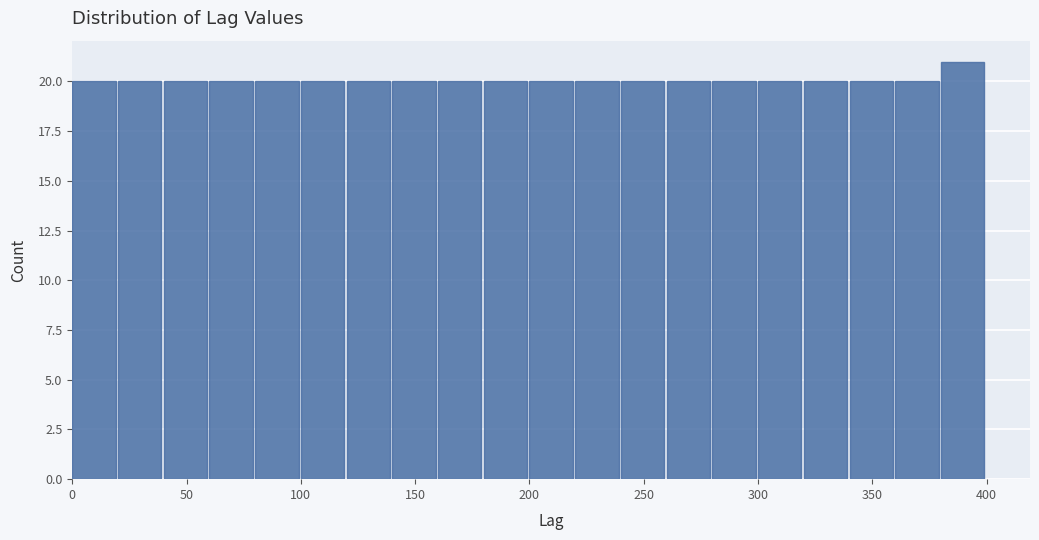

Which range on the x-axis has the tallest bar?

380 to 400